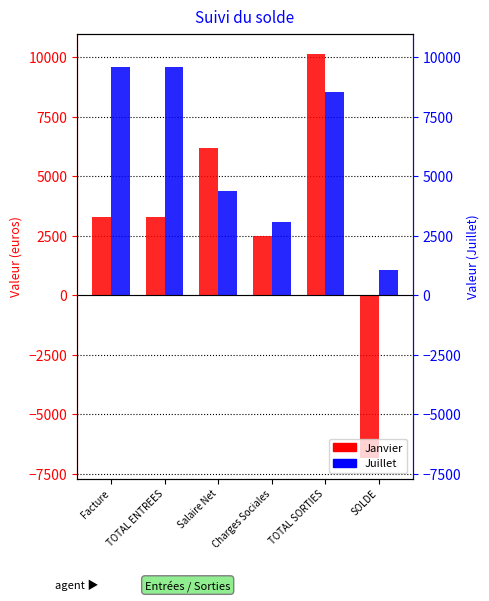

At which category is the sum across all series the highest?

TOTAL SORTIES